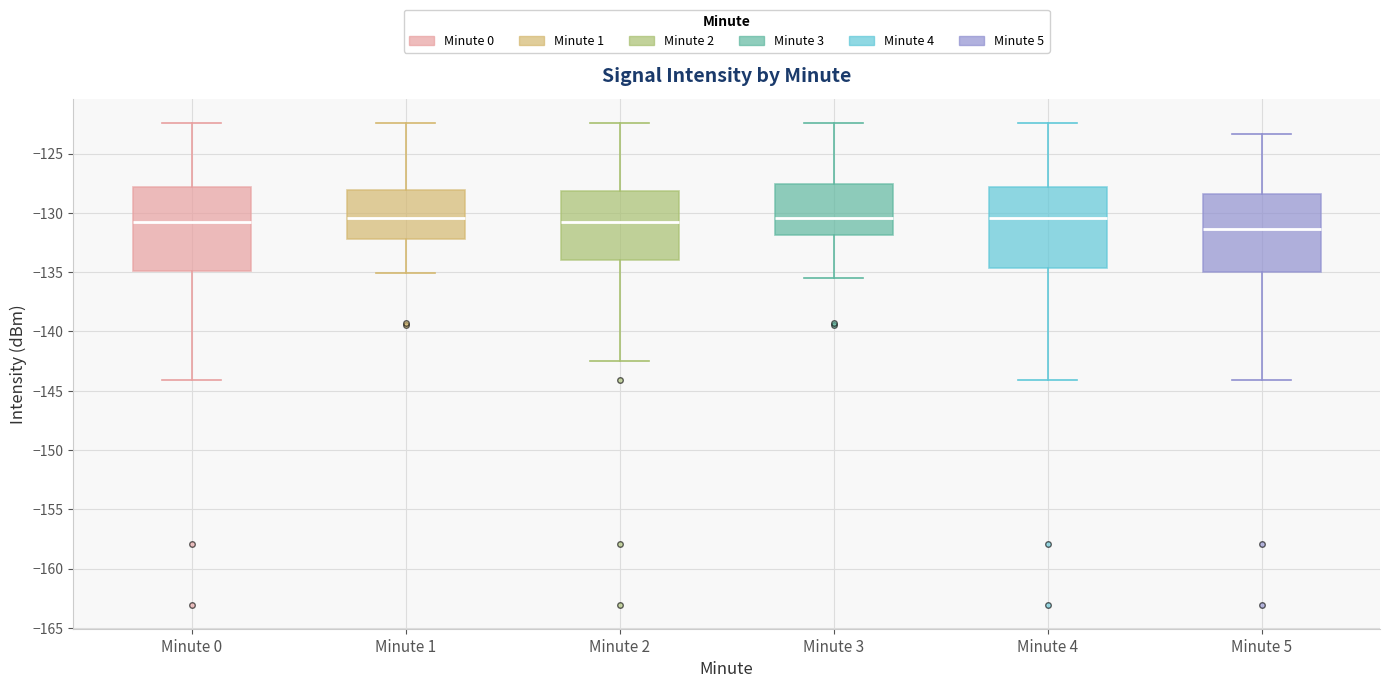

Reading left to right, transcribe this box plot: for each box, give where its median line is, the range the box spans, and where its two whiskers end, as read against the y-axis. The values are not printed on the chart, so give them approximately, as read against the axis.

Minute 0: median -131.0, box -135.0 to -128.0, whiskers -144.0 to -122.5
Minute 1: median -130.5, box -132.0 to -128.0, whiskers -135.0 to -122.5
Minute 2: median -131.0, box -134.0 to -128.0, whiskers -142.5 to -122.5
Minute 3: median -130.5, box -132.0 to -127.5, whiskers -135.5 to -122.5
Minute 4: median -130.5, box -134.5 to -128.0, whiskers -144.0 to -122.5
Minute 5: median -131.5, box -135.0 to -128.5, whiskers -144.0 to -123.5